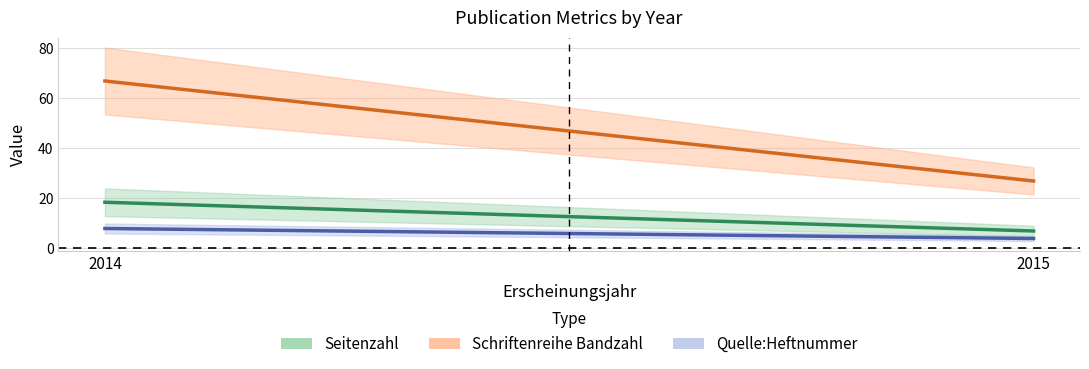

How many values in the Schriftenreihe Bandzahl series are below 67?

1